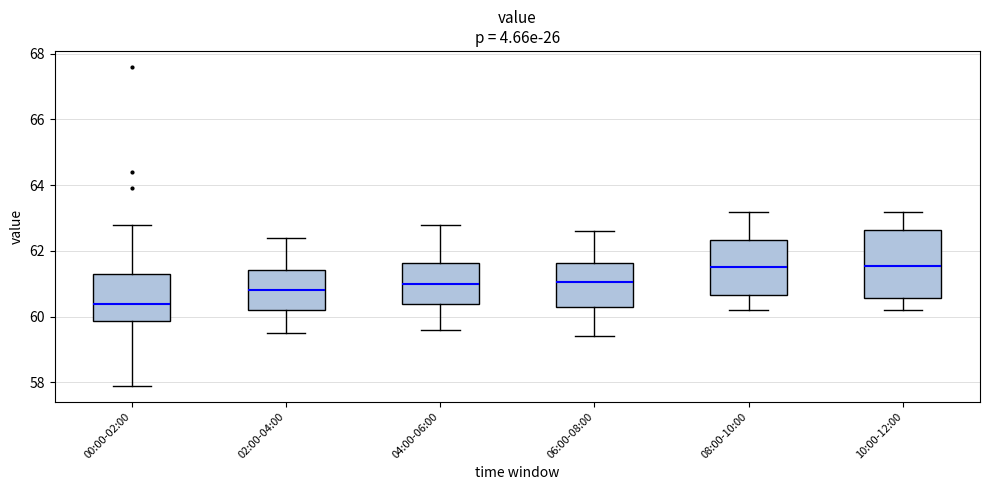

Reading left to right, transcribe this box plot: for each box, give where its median line is, the range the box spans, and where its two whiskers end, as read against the y-axis. The values are not printed on the chart, so give them approximately, as read against the axis.

00:00-02:00: median 60.4, box 59.8 to 61.4, whiskers 58.0 to 62.8
02:00-04:00: median 60.8, box 60.2 to 61.4, whiskers 59.6 to 62.4
04:00-06:00: median 61.0, box 60.4 to 61.6, whiskers 59.6 to 62.8
06:00-08:00: median 61.0, box 60.4 to 61.6, whiskers 59.4 to 62.6
08:00-10:00: median 61.6, box 60.6 to 62.4, whiskers 60.2 to 63.2
10:00-12:00: median 61.6, box 60.6 to 62.6, whiskers 60.2 to 63.2